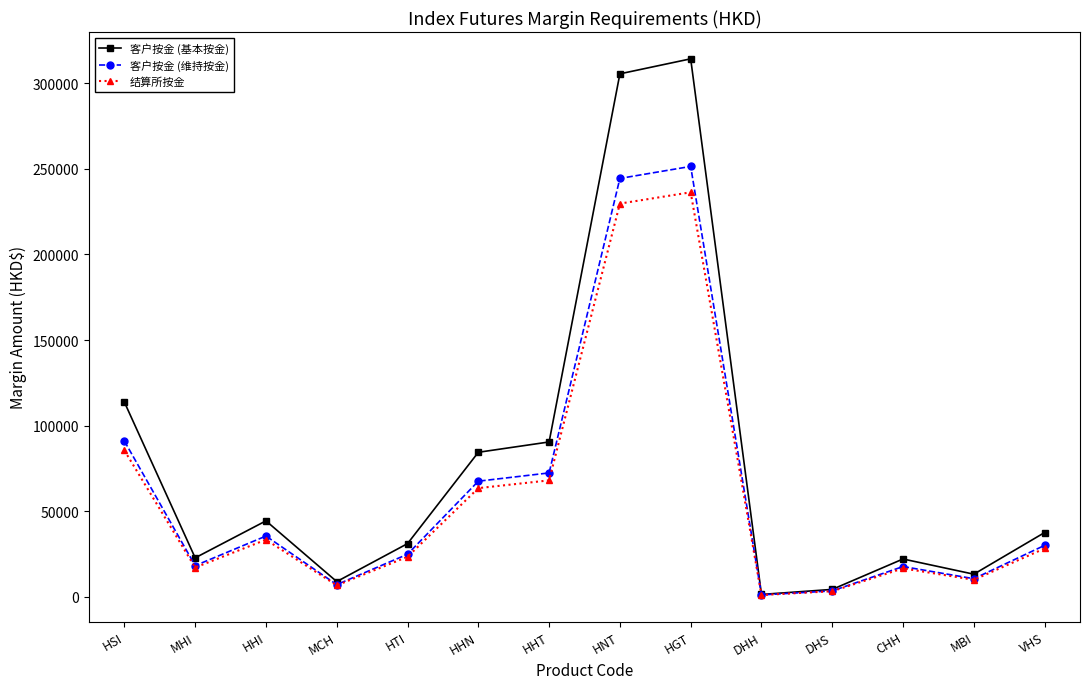

Is the value of 结算所按金 at HGT greater than the value of 客户按金 (维持按金) at DHS?

Yes